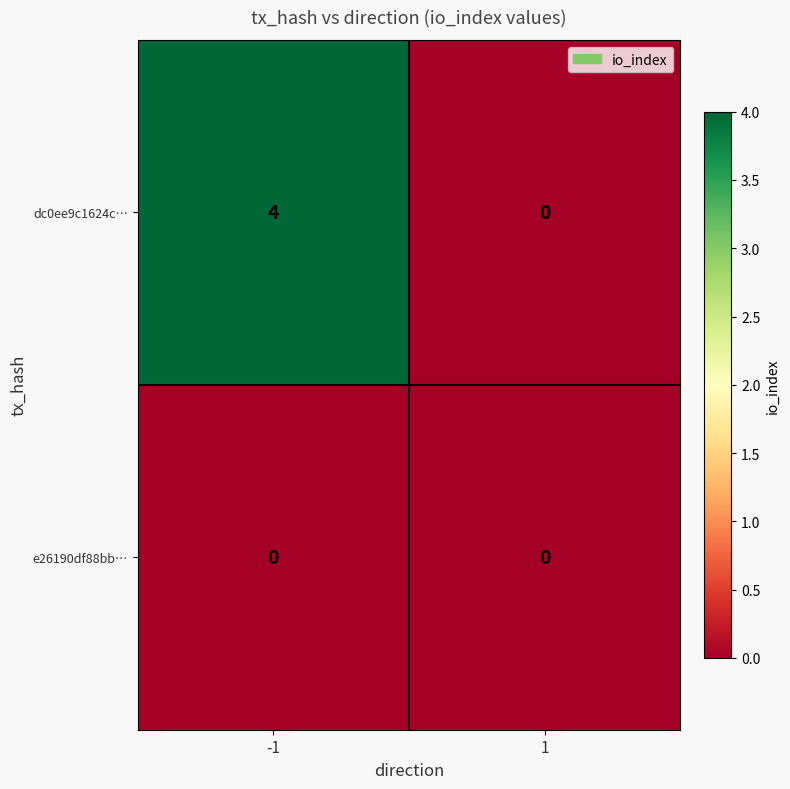

Which series has the largest total across all categories?

dc0ee9c1624c…